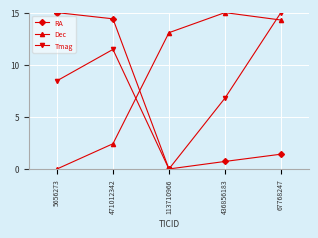

Rank the series at 67768247 from lowest to highest value.

RA, Dec, Tmag